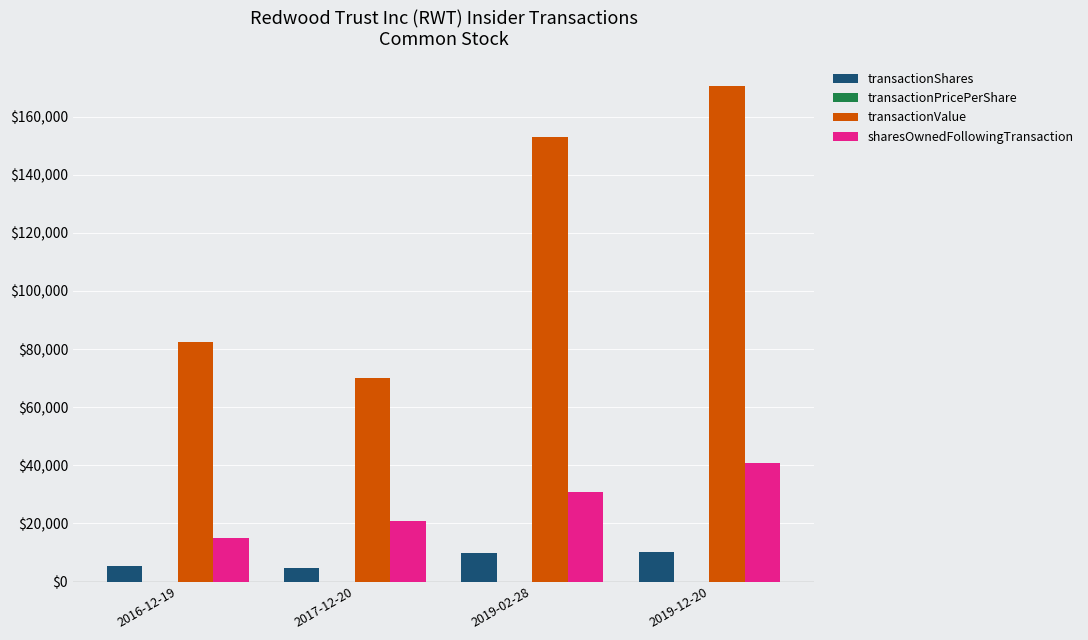

Between 2016-12-19 and 2017-12-20, which series saw the biggest shift?

transactionValue